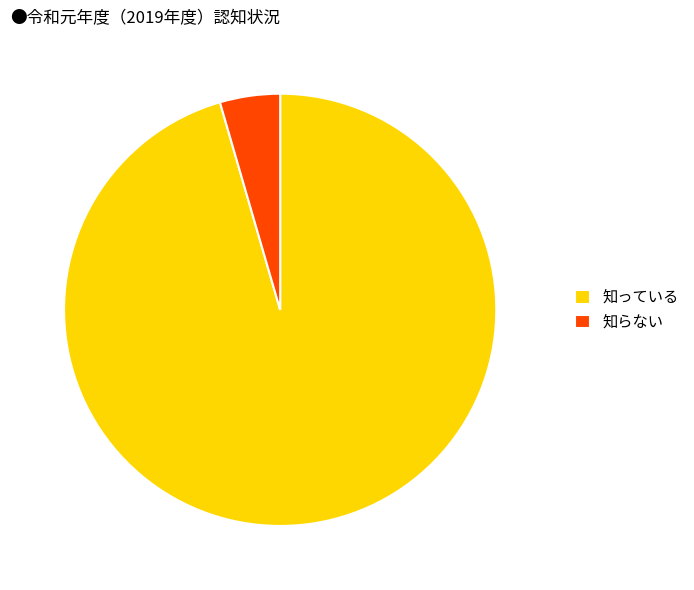

Which category has the biggest portion of the pie?

知っている